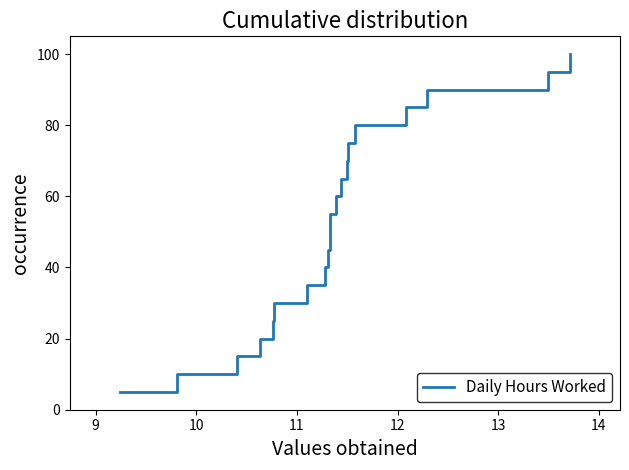

Reading left to right, what are all the values shown in this chart?

5.0	10.0	15.0	20.0	25.0	30.0	35.0	40.0	45.0	50.0	55.0	60.0	65.0	70.0	75.0	80.0	85.0	90.0	95.0	100.0